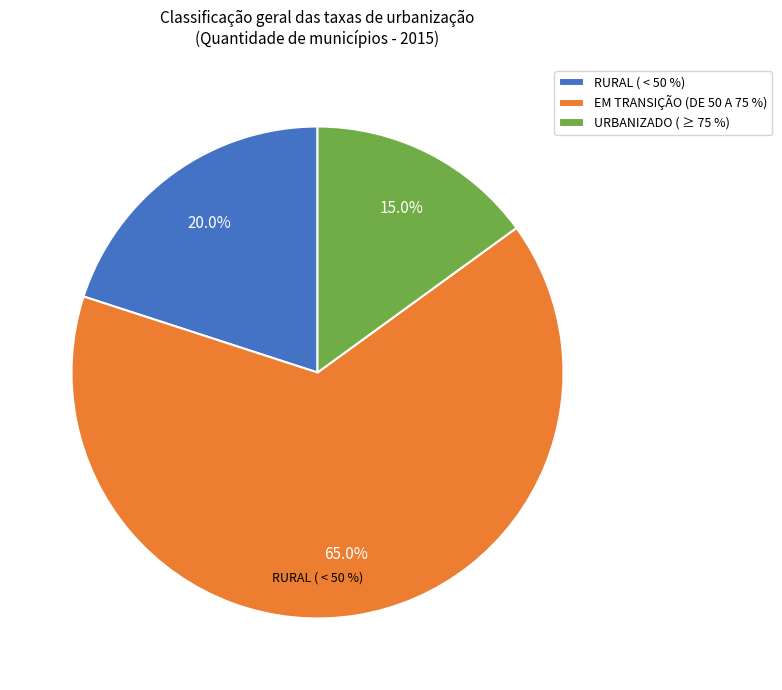

At RURAL ( < 50 %), list the series in order from largest to smallest.

EM TRANSIÇÃO (DE 50 A 75 %), RURAL ( < 50 %), URBANIZADO ( >= 75 %)